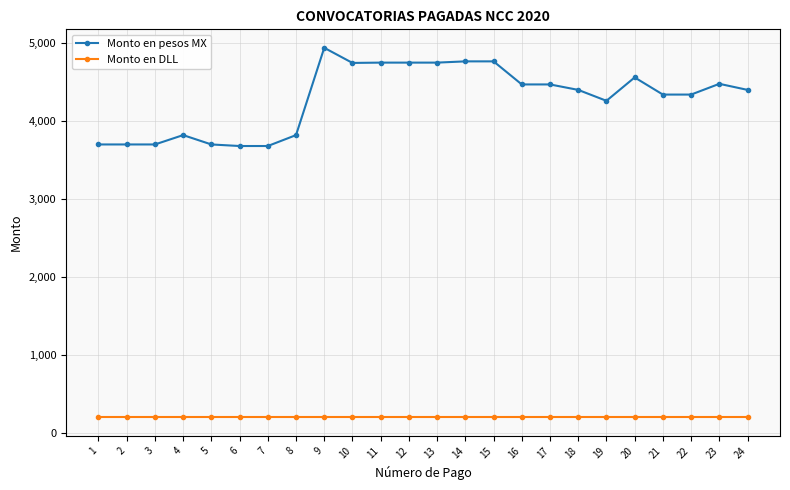

What is the spread (max minus min) of values at 10?

4546.0